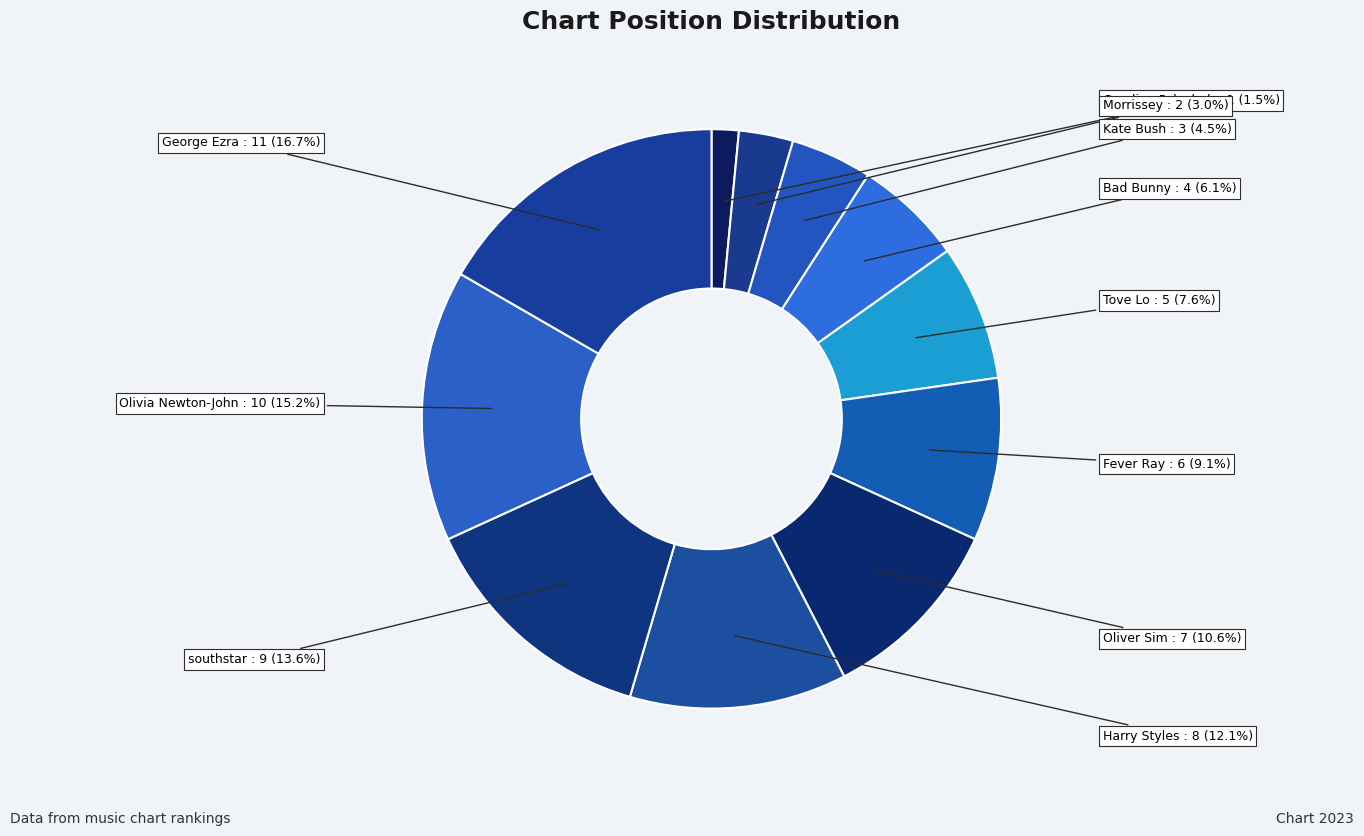

Count the number of slices in the pie.

11